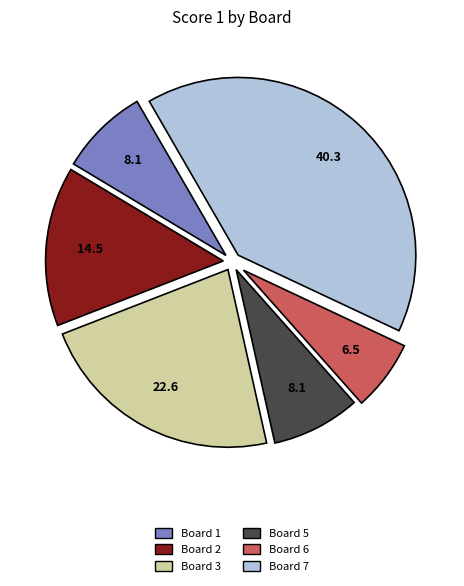

Is there a majority slice in this chart?

No